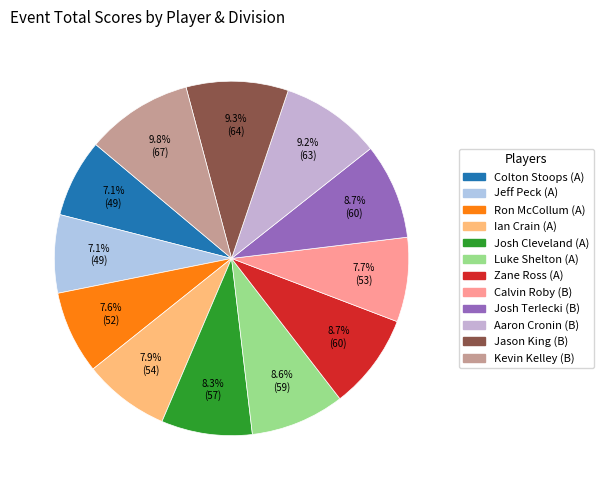

Is it true that Jeff Peck (A) is 7% of the pie?

True